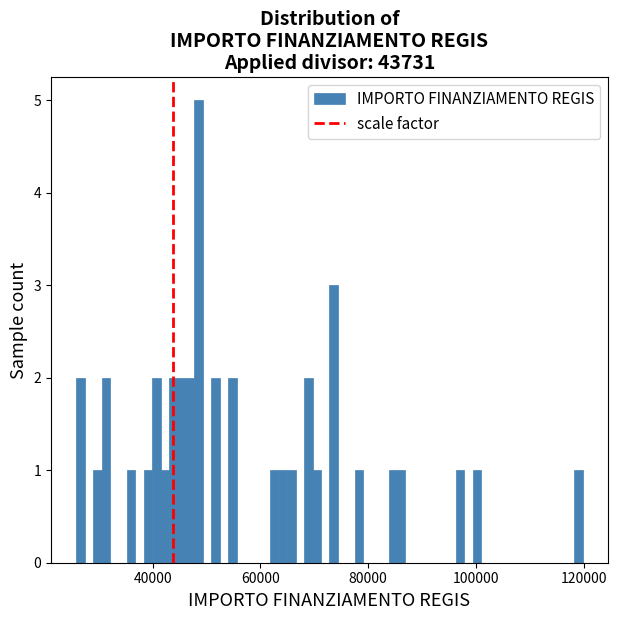

Read against the x-axis, roughly where is the centre of the tallest bar?

48000